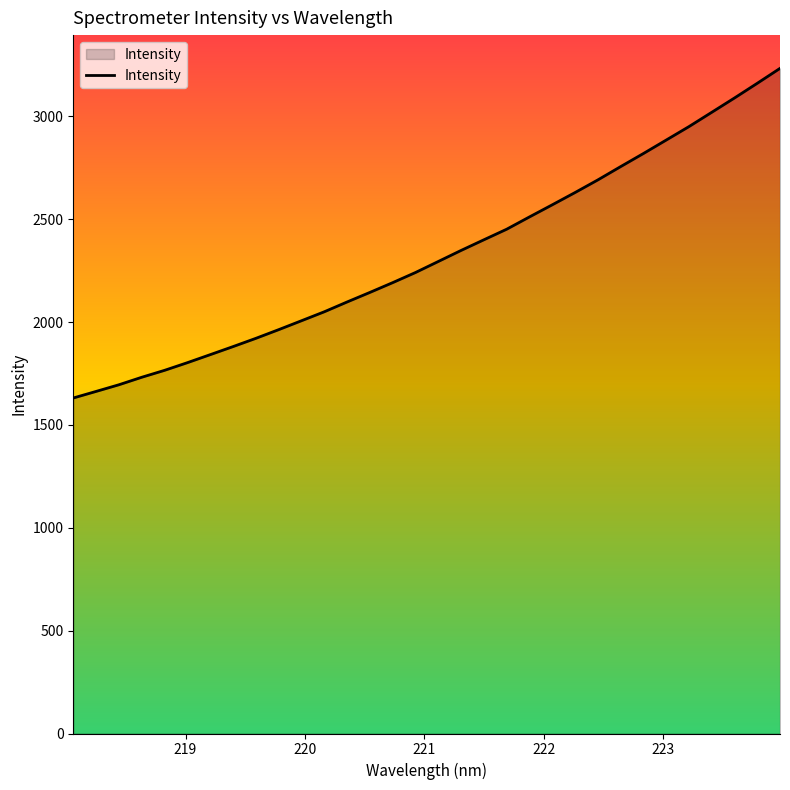

What is the minimum value shown in the chart?

1631.1